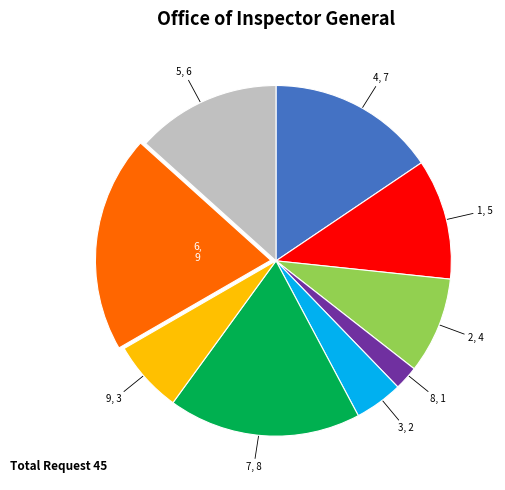

Which slice is the smallest?

8